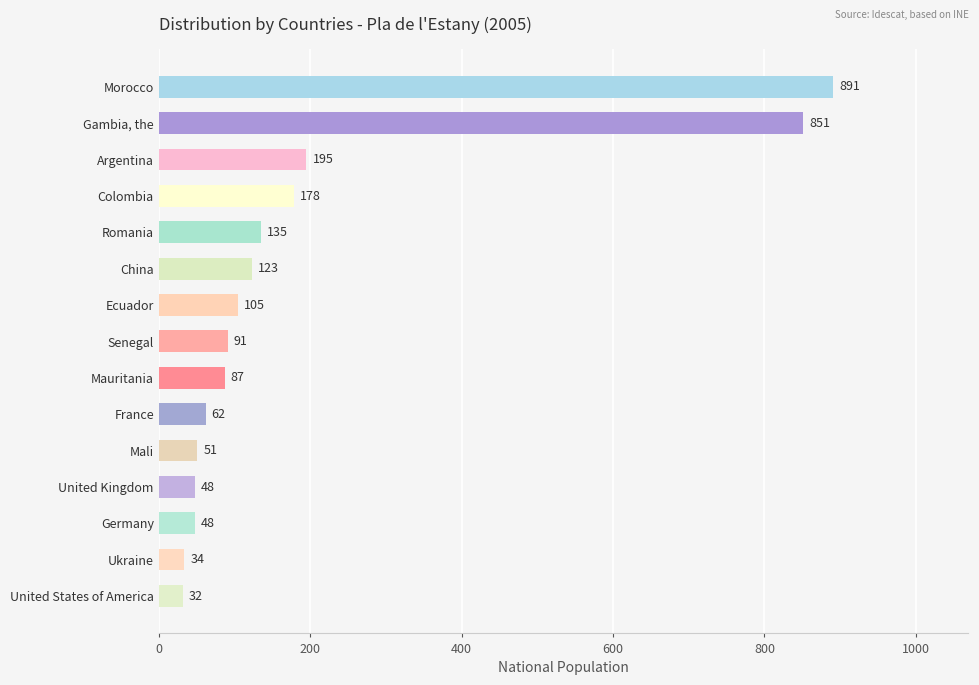

How many values are below 91?

7